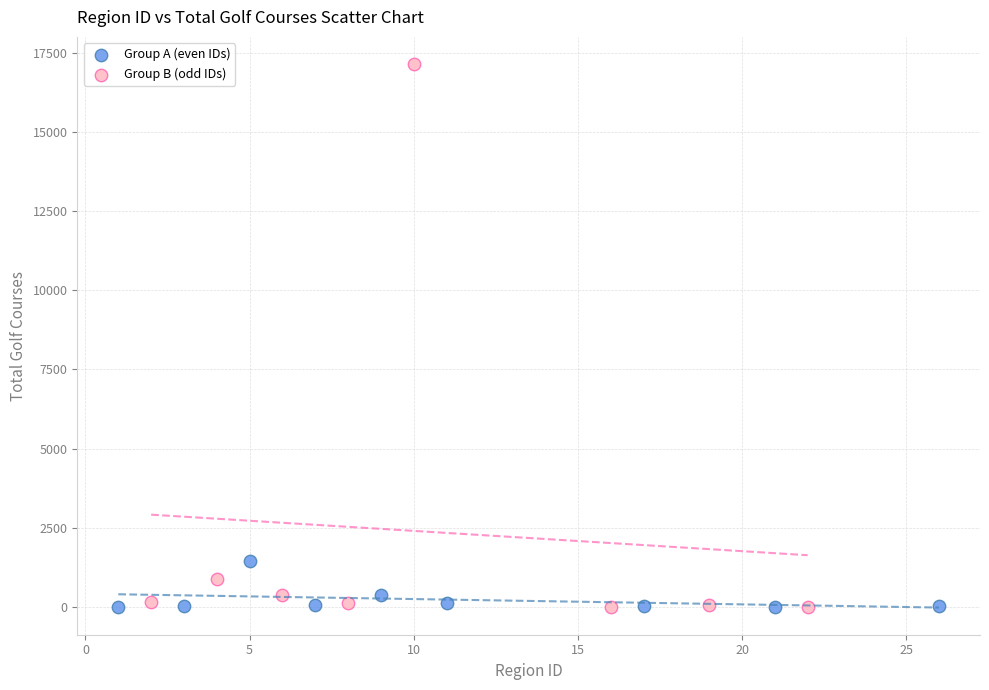

Which series has the widest spread of Y values?

Group B (odd IDs)